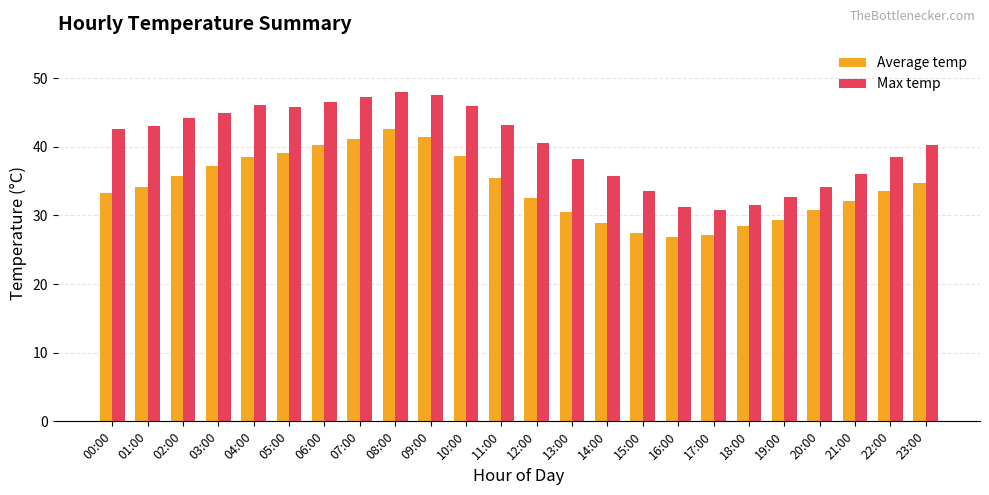

Between 01:00 and 04:00, which series saw the biggest shift?

Average temp